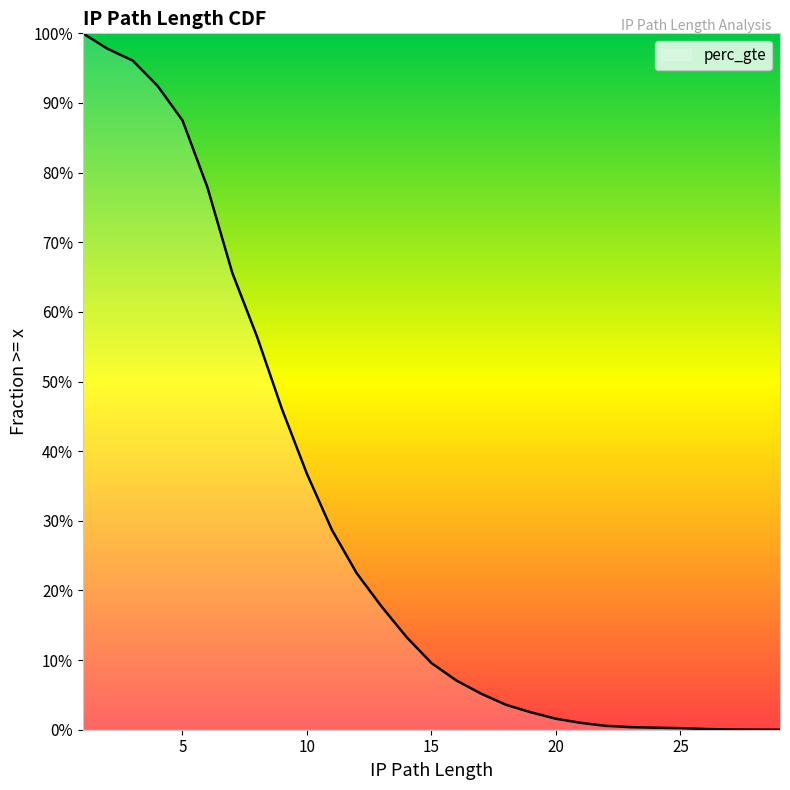

At which label is the value closest to 0?

29